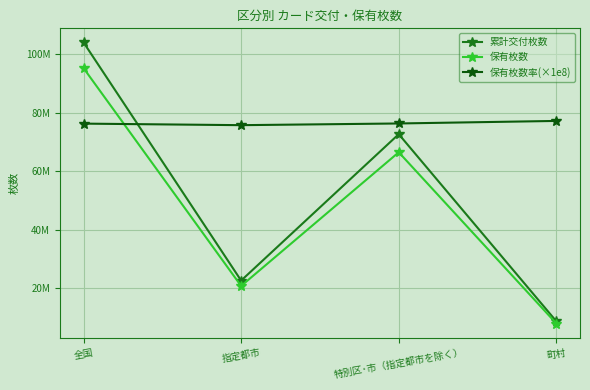

Reading left to right, transcribe all the data shown in this chart.

累計交付枚数: 全国=104121661	指定都市=22659033	特別区･市（指定都市を除く）=72735123	町村=8727505
保有枚数: 全国=95333621	指定都市=20816632	特別区･市（指定都市を除く）=66543832	町村=7973157
保有枚数率(×1e8): 全国=76340000	指定都市=75810000	特別区･市（指定都市を除く）=76390000	町村=77260000